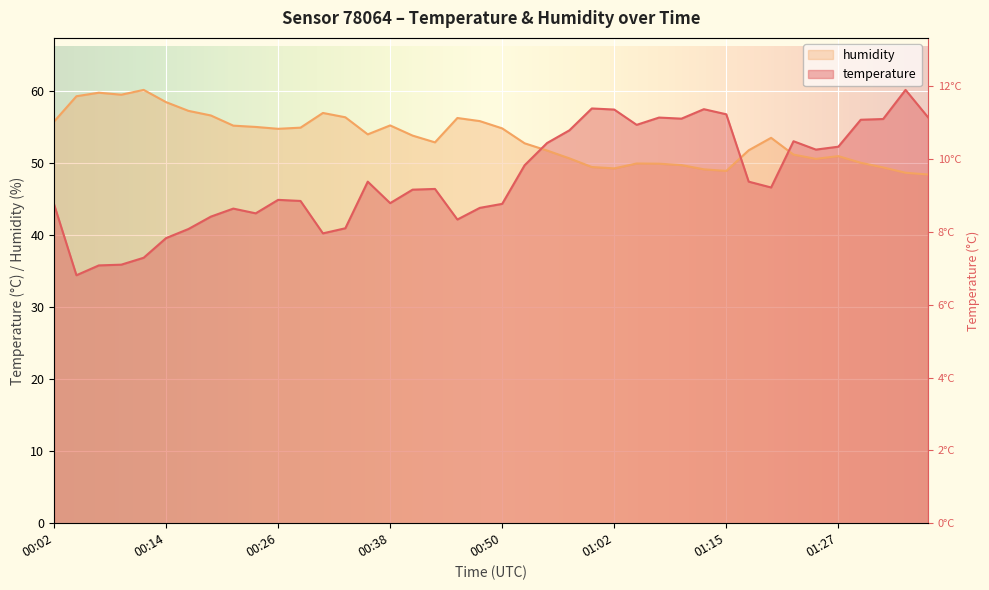

List the labels in order of temperature value, largest first.

01:34, 01:00, 01:12, 01:02, 01:15, 01:36, 01:07, 01:10, 01:32, 01:29, 01:05, 00:58, 01:22, 00:55, 01:27, 01:24, 00:53, 00:36, 01:17, 01:19, 00:43, 00:41, 00:26, 00:28, 00:38, 00:50, 00:02, 00:48, 00:21, 00:24, 00:19, 00:45, 00:33, 00:16, 00:31, 00:14, 00:11, 00:09, 00:07, 00:04